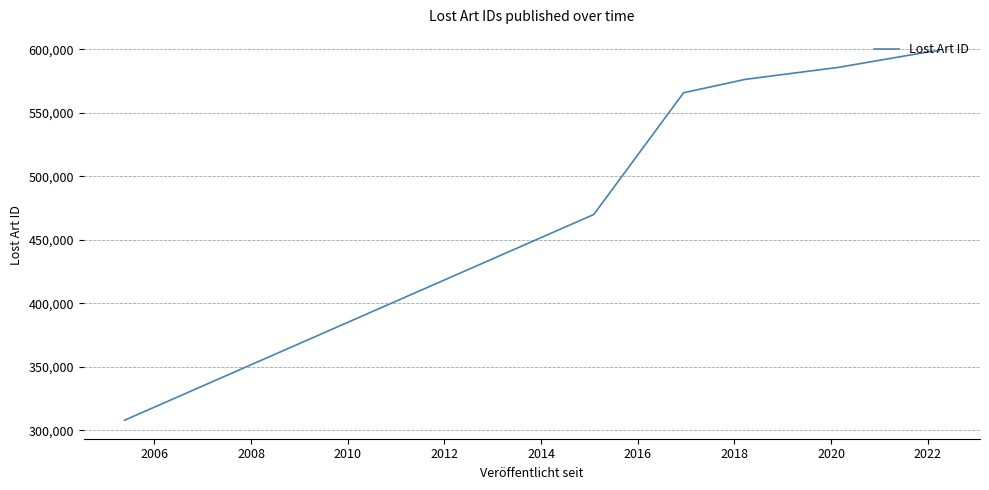

What is the greatest value displayed?

598993